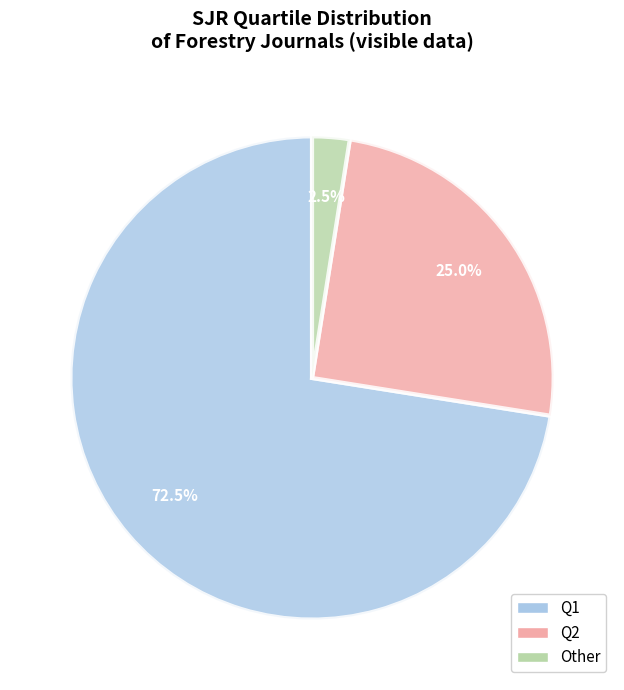

Does Q1 account for over 50% of the chart?

Yes